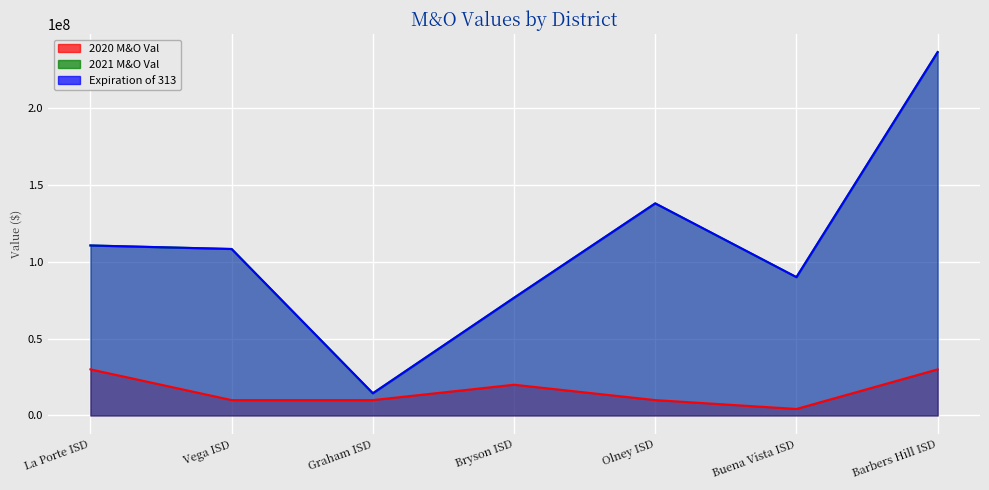

Is it true that 2021 M&O Val equals 74581205 at La Porte ISD?

False